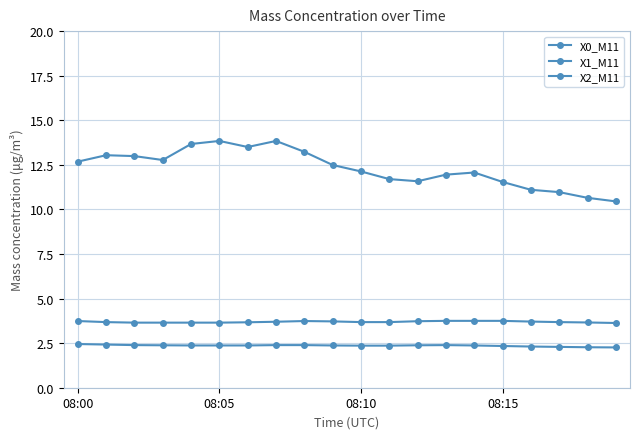

How many lines are shown in the chart?

3